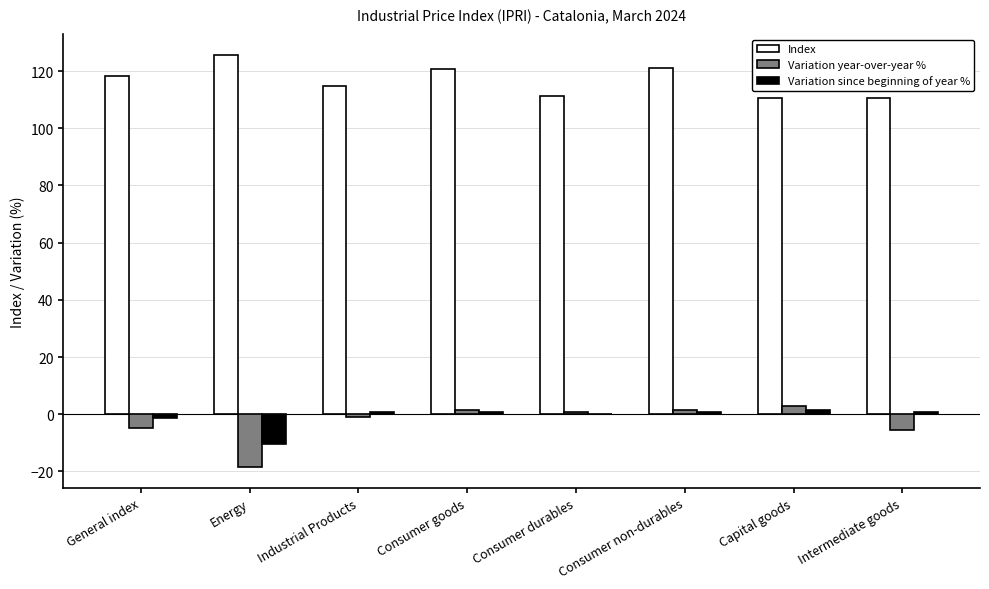

Which series has the largest total across all categories?

Index